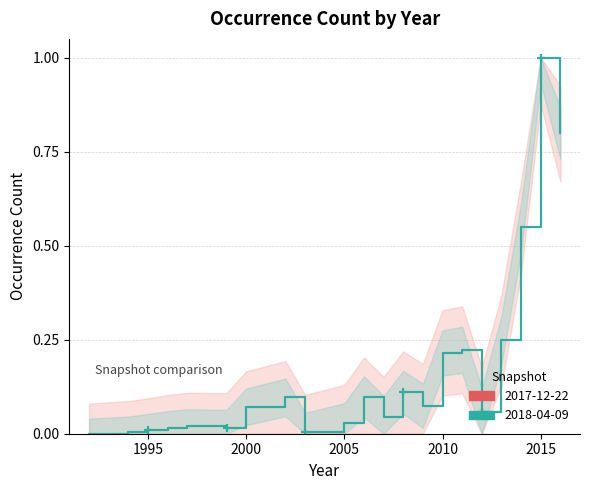

Where is the first local minimum for 2018-04-09?

1999